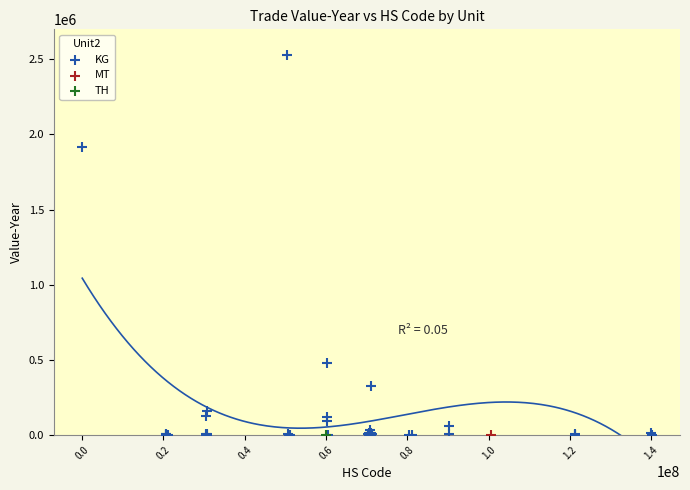

What are all the series names shown in the legend?

KG, MT, TH